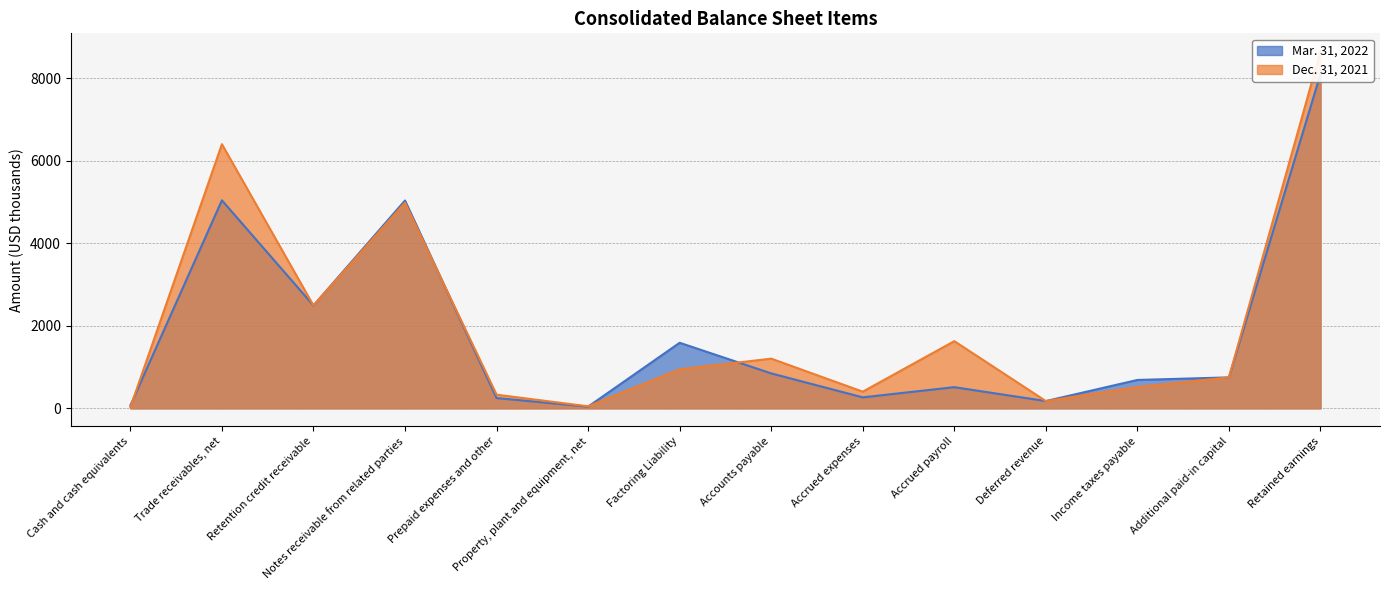

What is the difference between the maximum and second lowest values in the Dec. 31, 2021 series?

8611